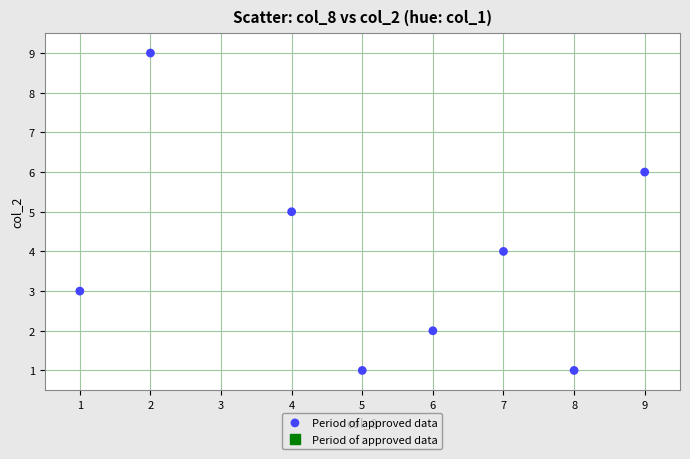

What is the range of X values (max minus min)?

8